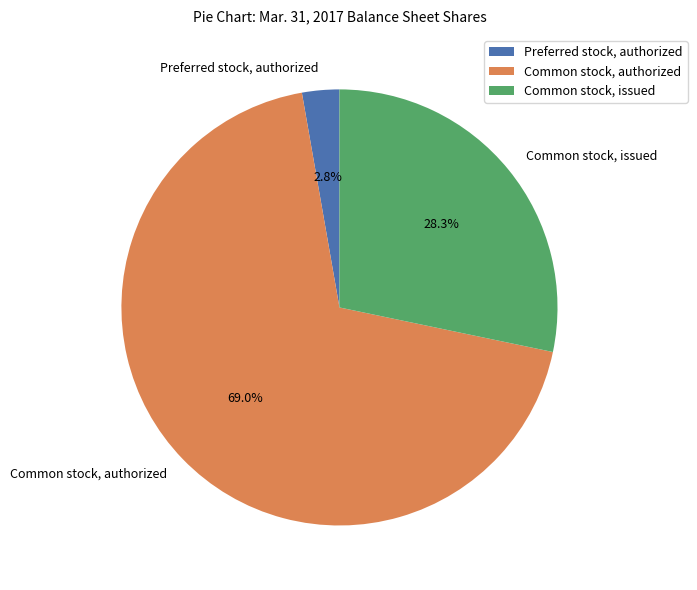

Which has a higher value, Preferred stock, authorized or Common stock, authorized?

Common stock, authorized